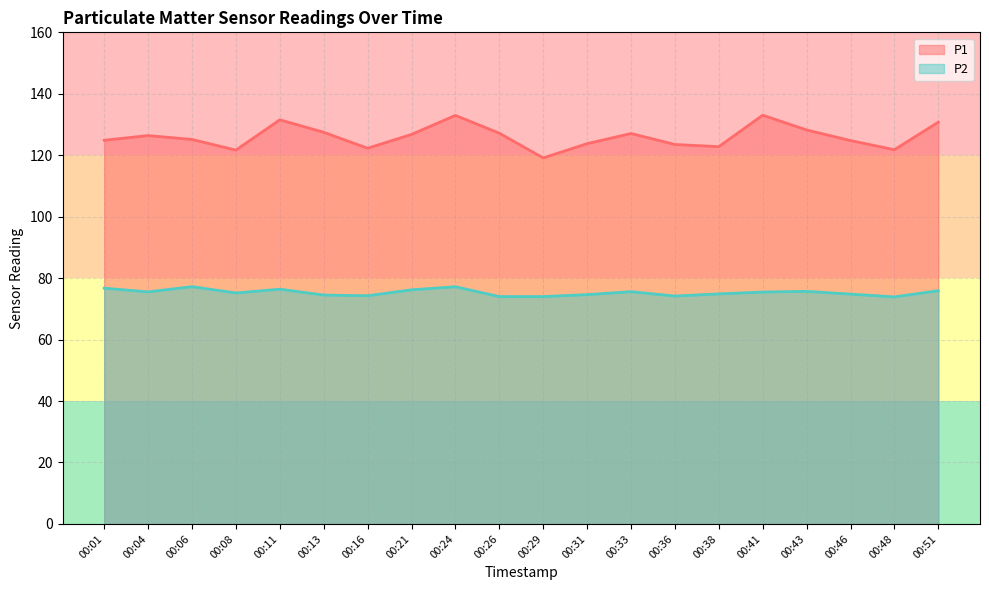

What is the value of the P1 point at the 12th from the left?

123.8